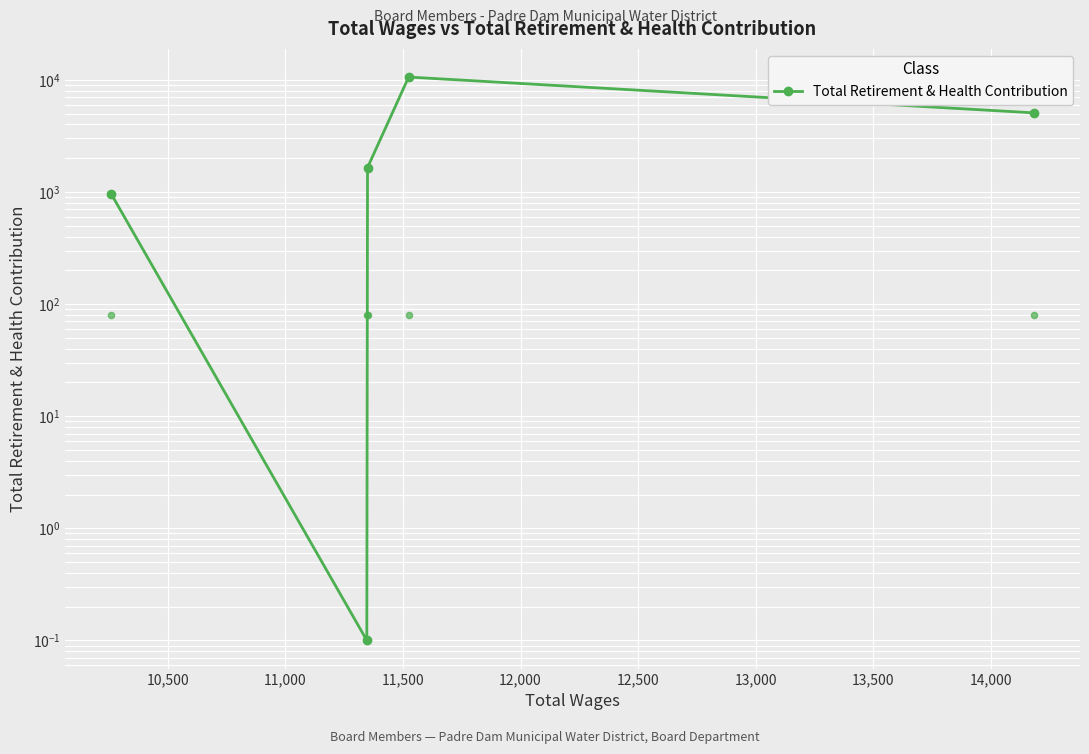

Which has a higher value, 10,500 or 11,500?

11,500